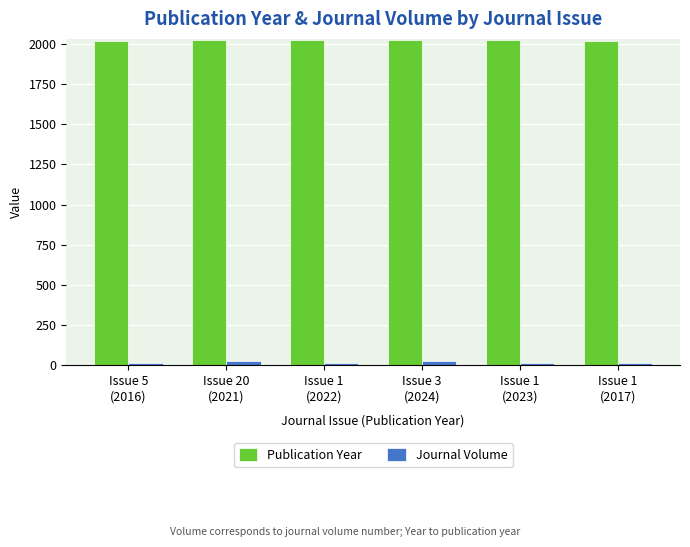

What is the average value of the Journal Volume series?

19